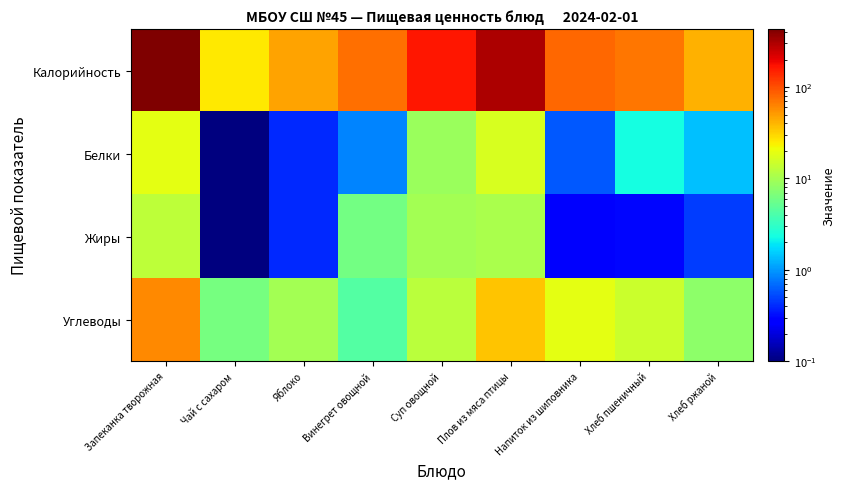

What is the spread (max minus min) of values at Суп овощной?

154.2